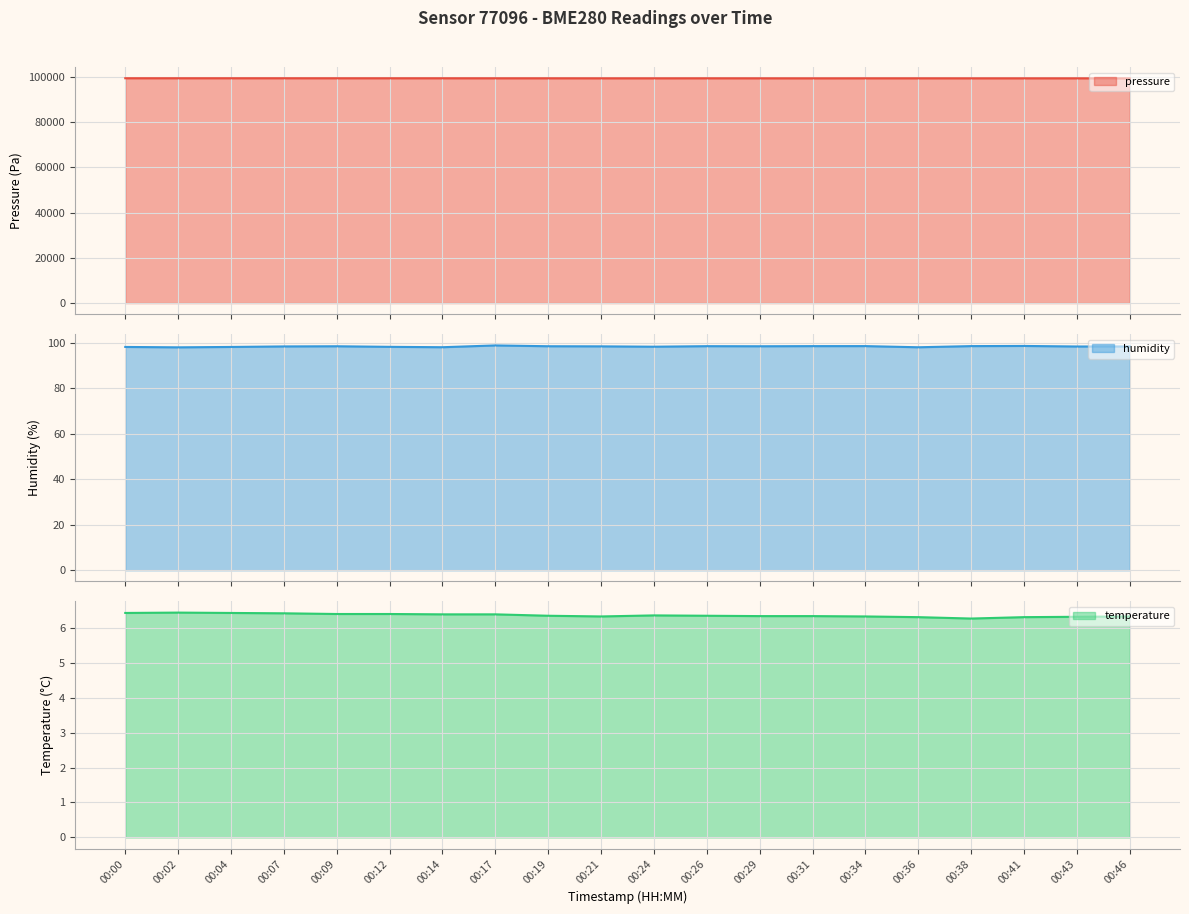

What is the average value of the temperature series?

6.4